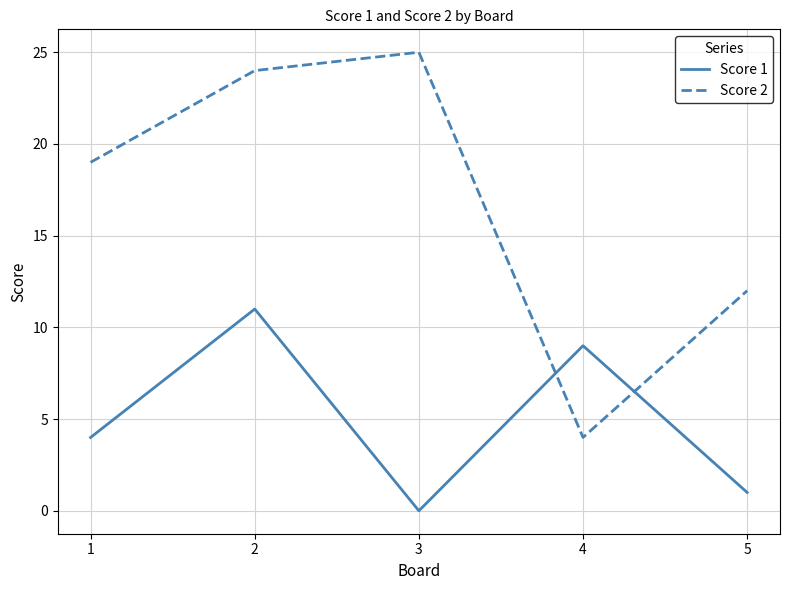

Which series has the largest range (max minus min)?

Score 2